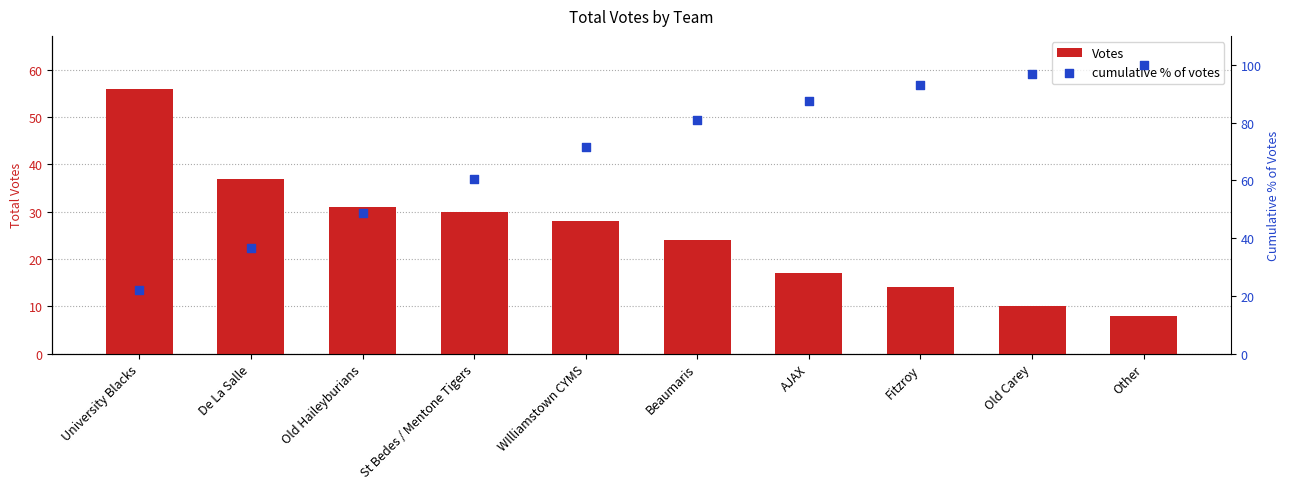

Which series contains the lowest Y value?

Votes